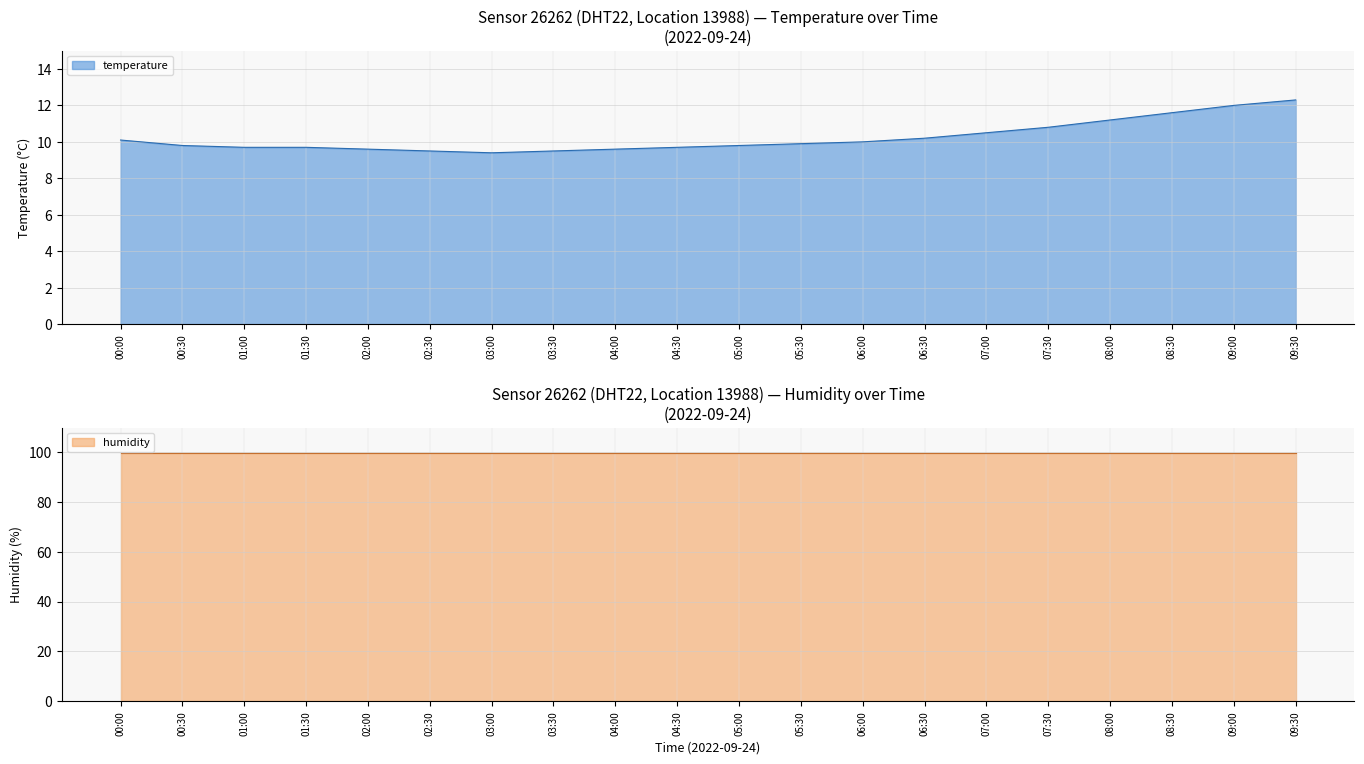

True or false: there are more than 2 points higher than both neighbors.

False